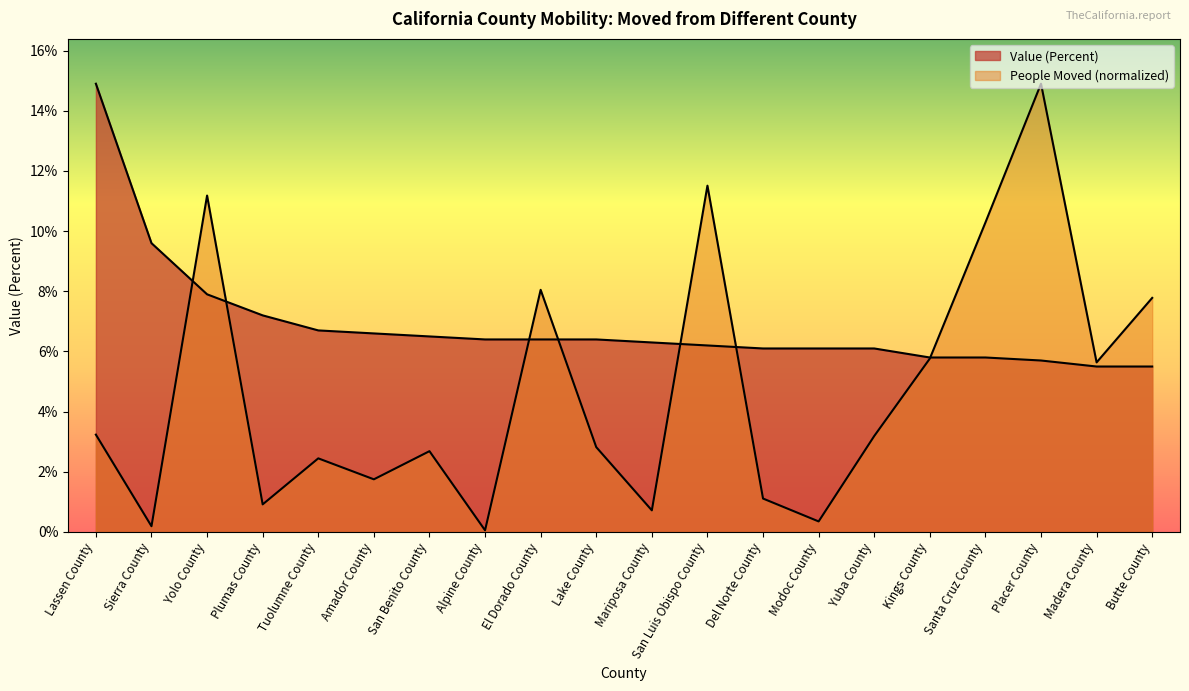

How many interior local valleys does the People (Moved) series have?

7